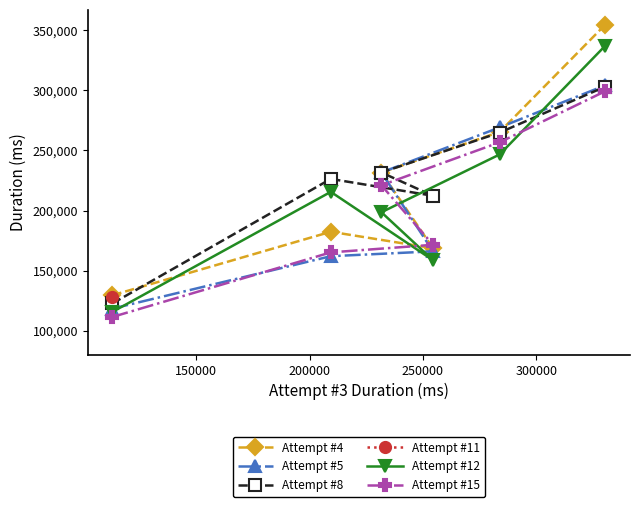

What is the maximum value for Attempt #8?

303077